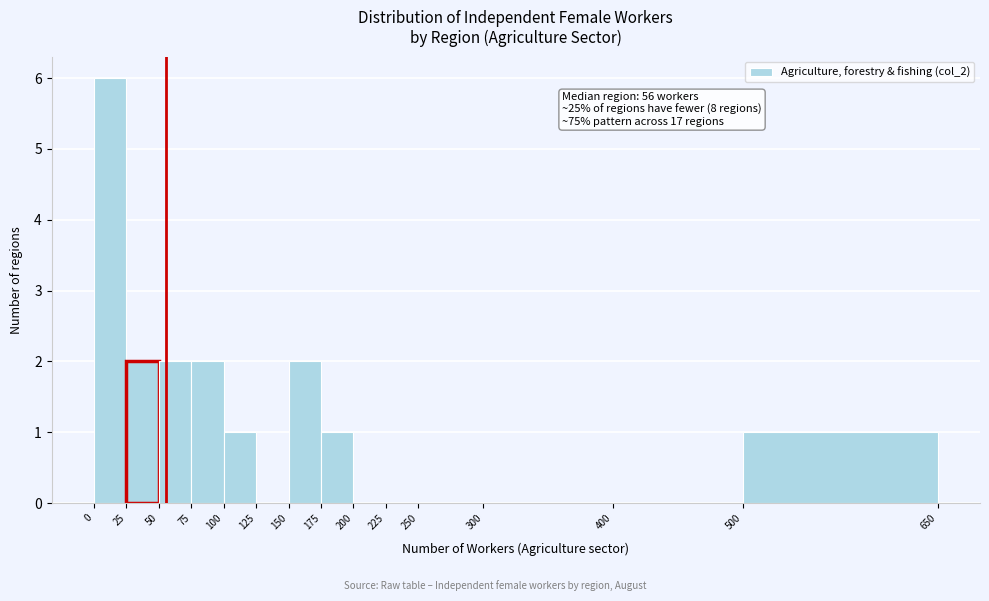

Over which range of the x-axis is the bar tallest?

0 to 25